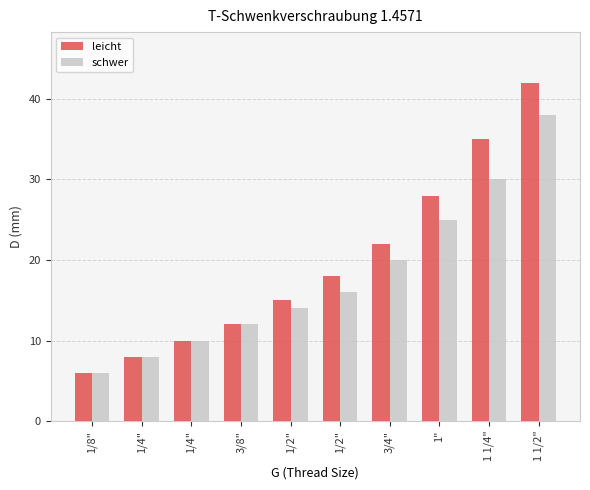

What are all the series names shown in the legend?

leicht, schwer